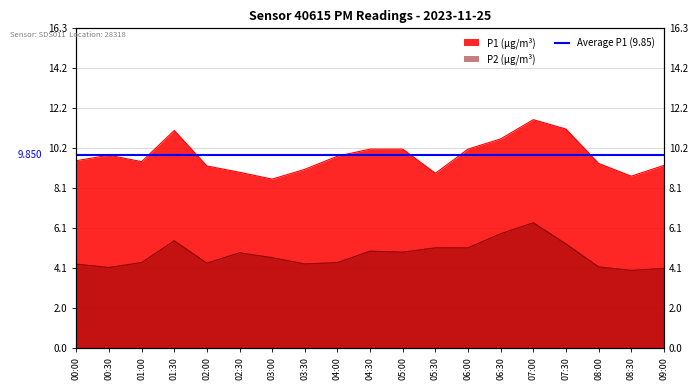

What is the value of the P2 point at the 2nd from the left?

4.1